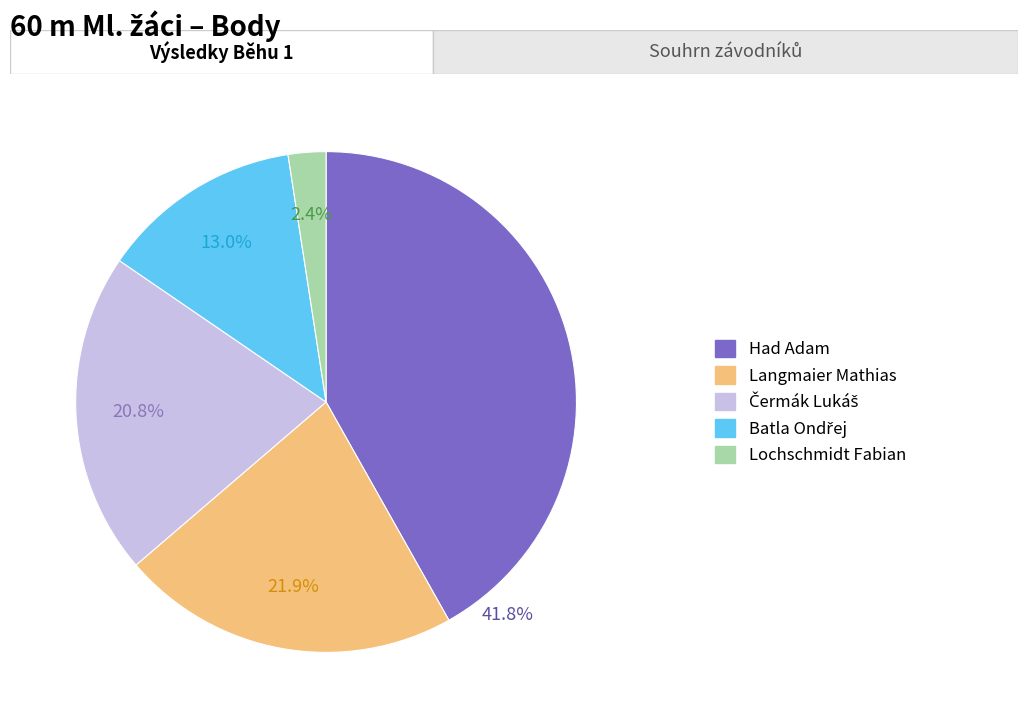

How many segments does this pie chart have?

5